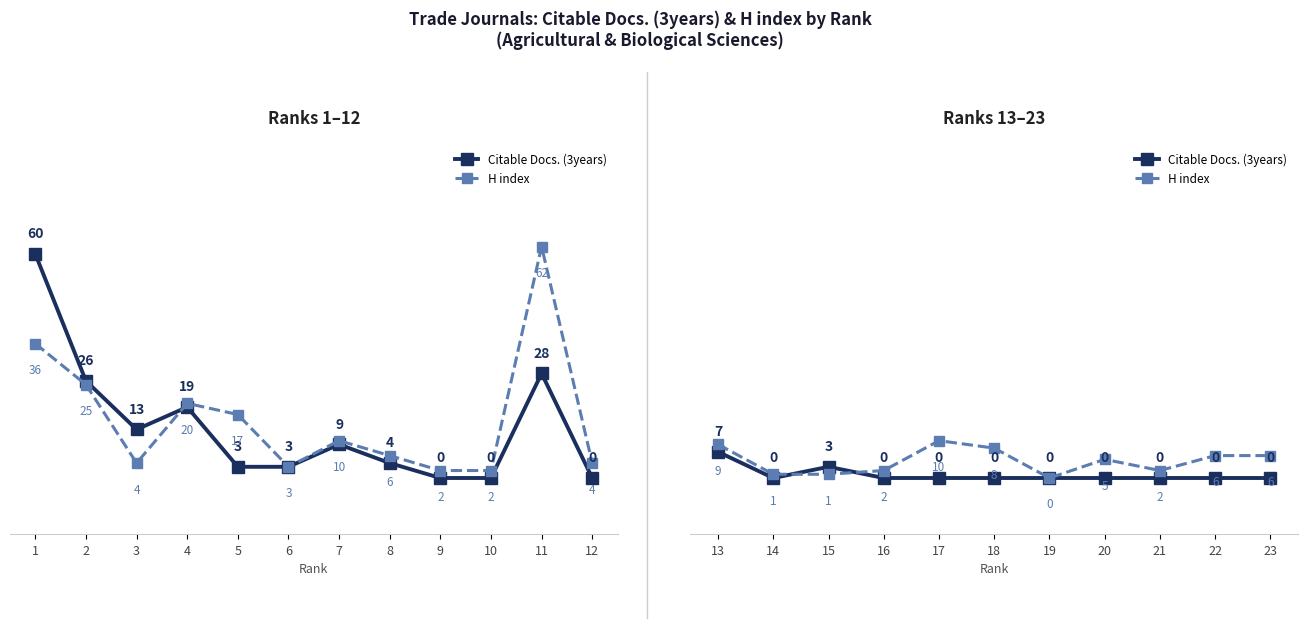

How many distinct data groups are displayed?

2